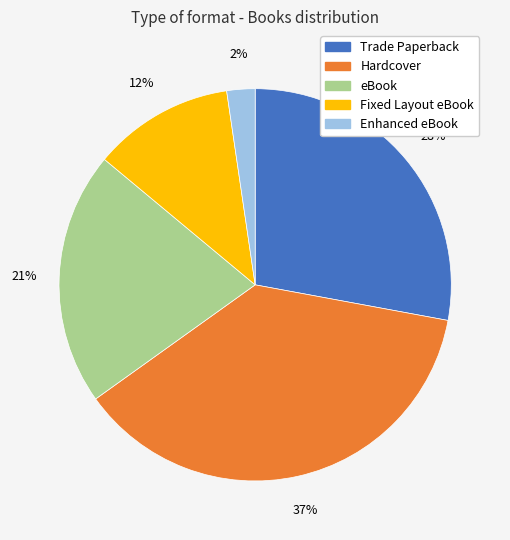

Approximately how many times larger is the value at eBook compared to Hardcover?

0.6